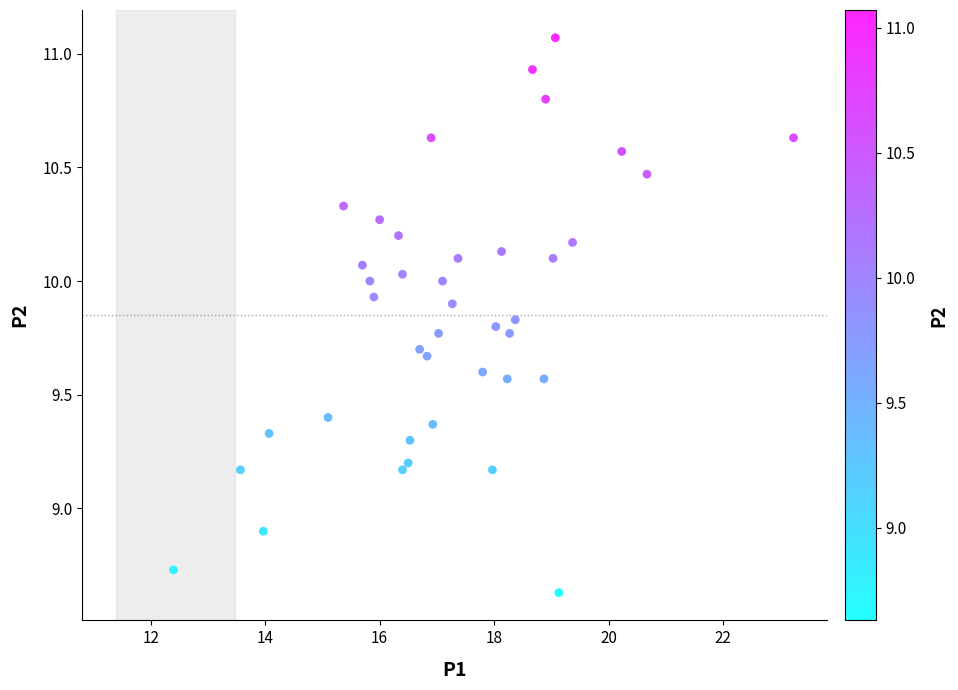

What Y value in the scatter plot is closest to 9?

8.9